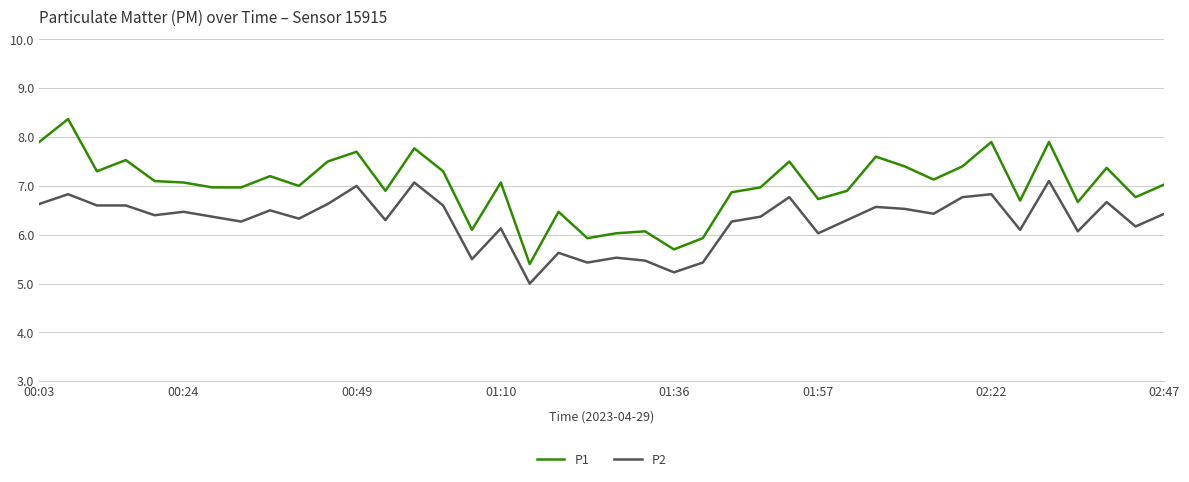

How many distinct data groups are displayed?

2